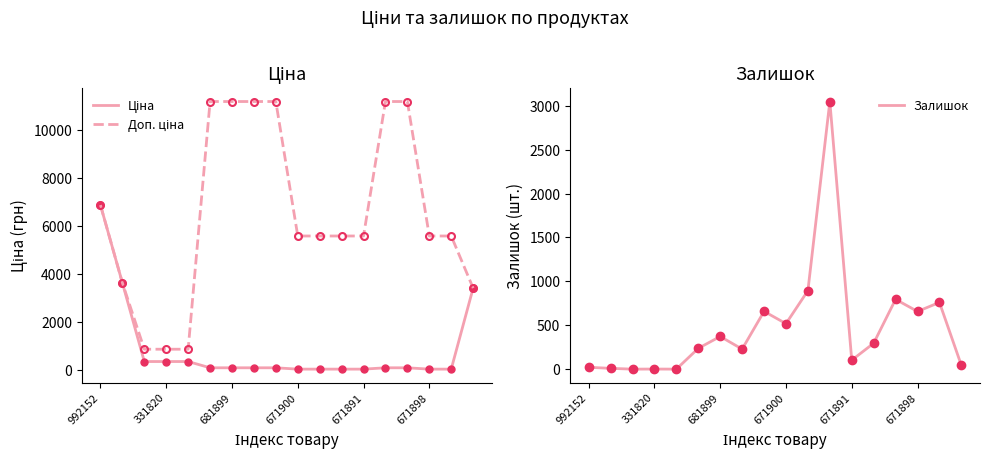

The Доп. ціна series shows 7751.9 at 671900. True or false?

False